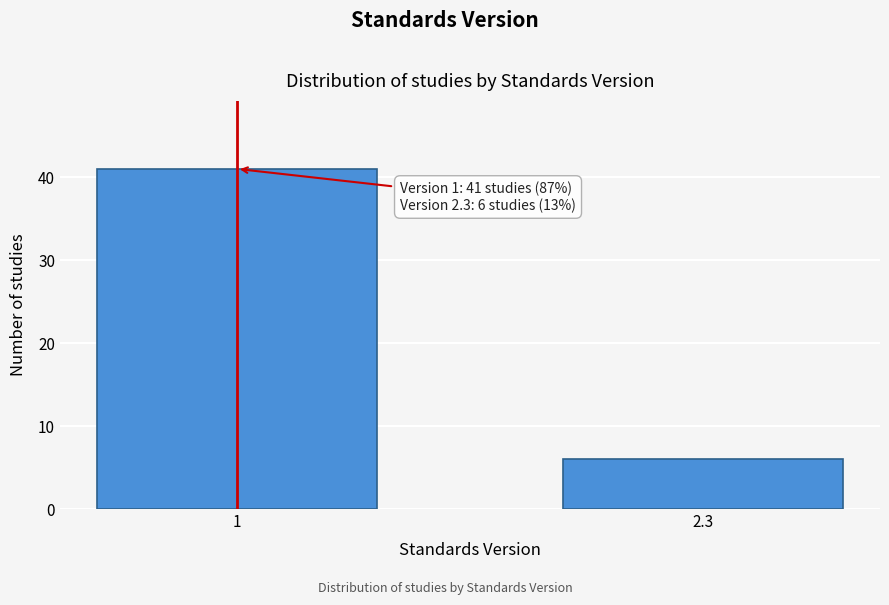

Reading right to left, list all the values displayed in this chart.

2.3=6	1=41